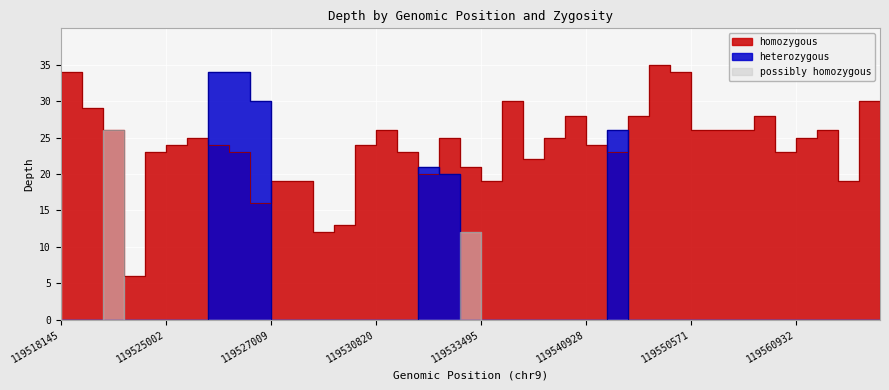

How many values in the homozygous series exceed 24?

19